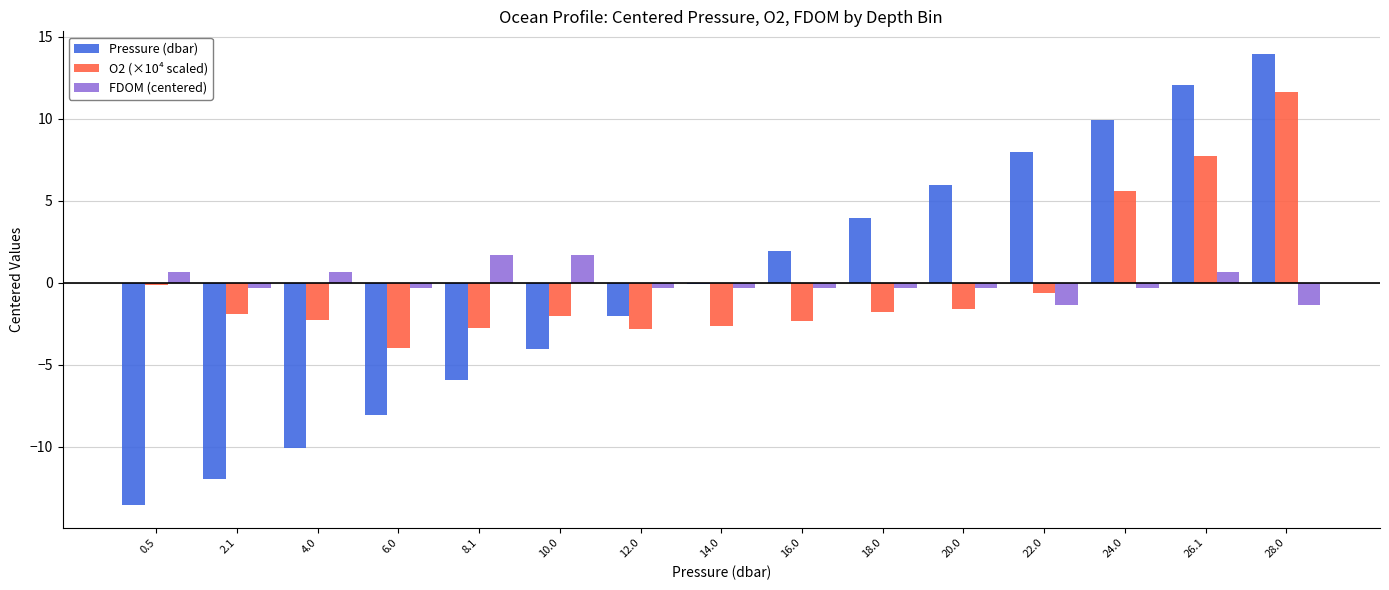

What are all the series names shown in the legend?

Pressure (dbar), O2 (×10⁴ scaled), FDOM (centered)